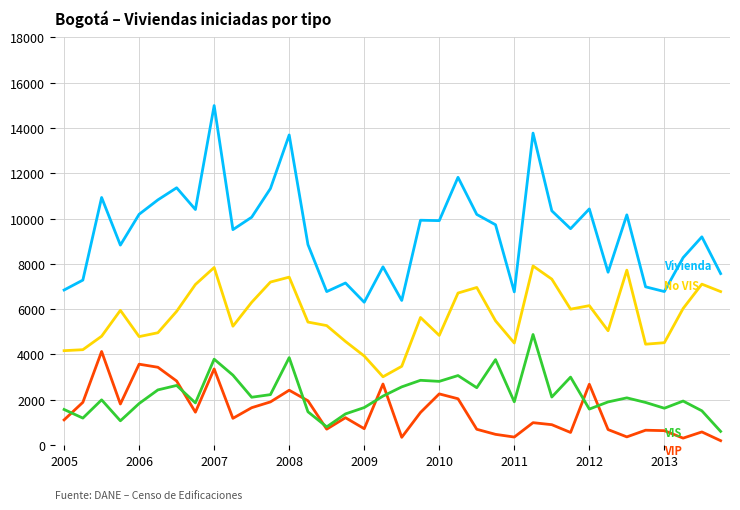

What is the greatest value displayed?

14992